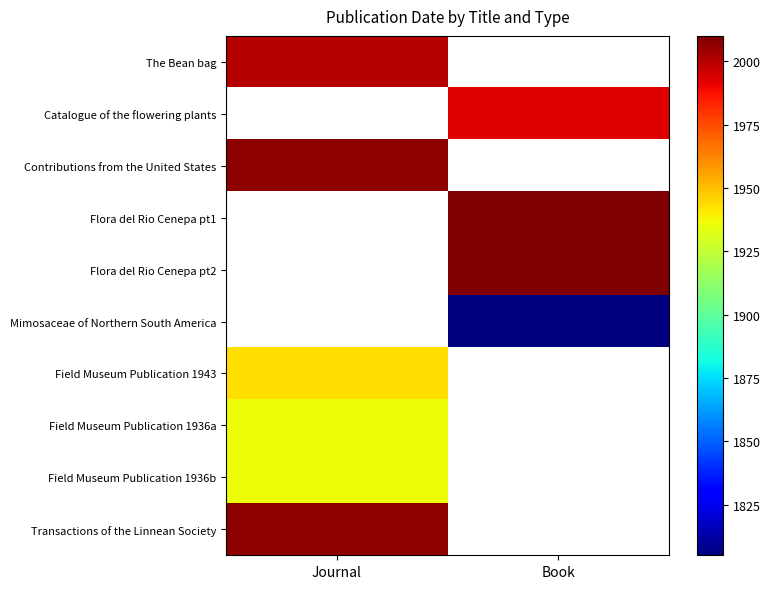

At which label is Field Museum Publication 1936a closest to 1936?

Journal